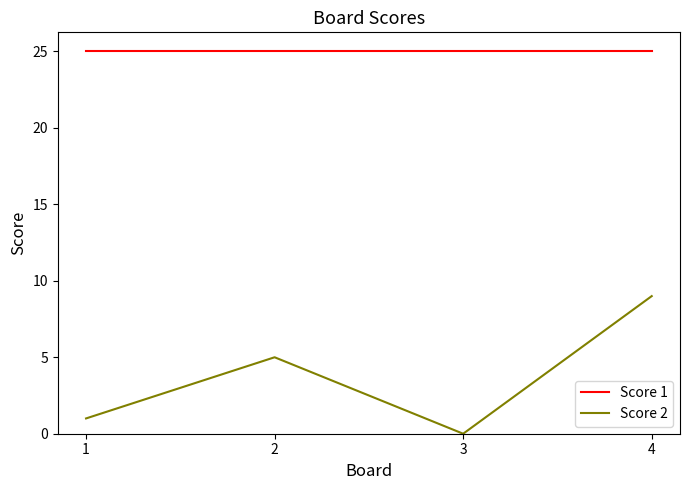

Which series has the widest spread of values?

Score 2